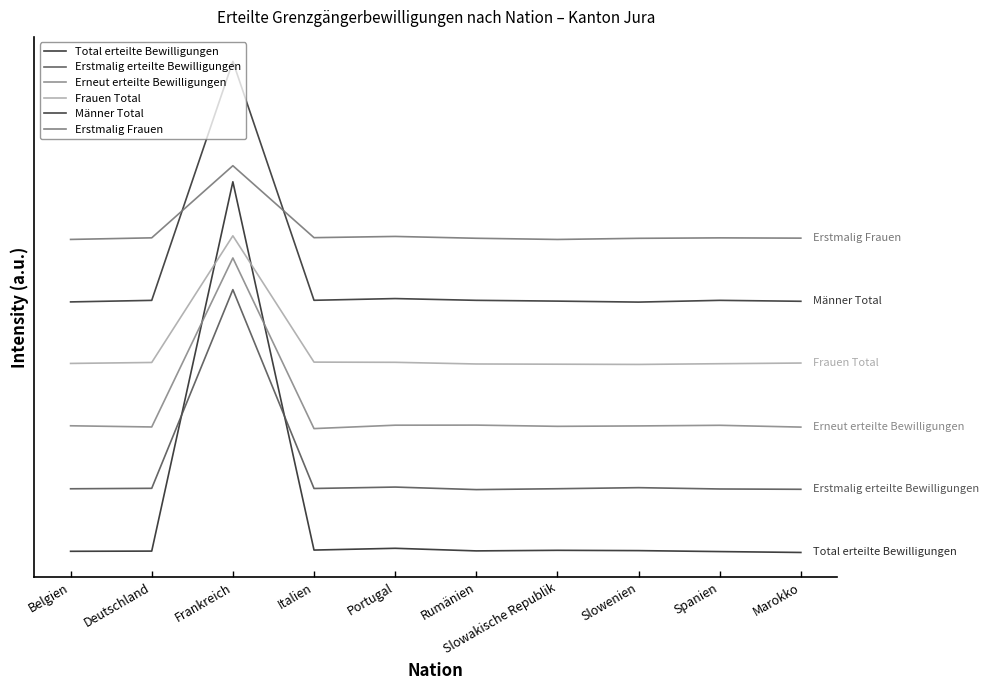

How many distinct data groups are displayed?

6